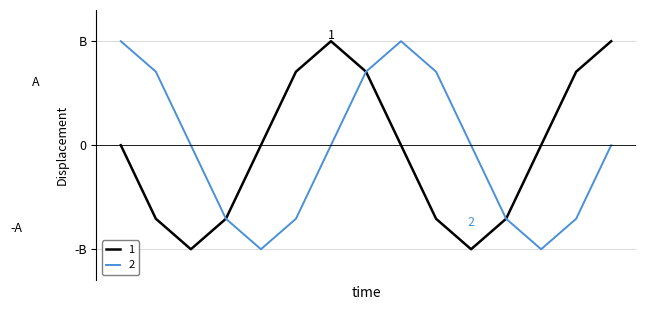

Does the chart have visible grid lines?

Yes